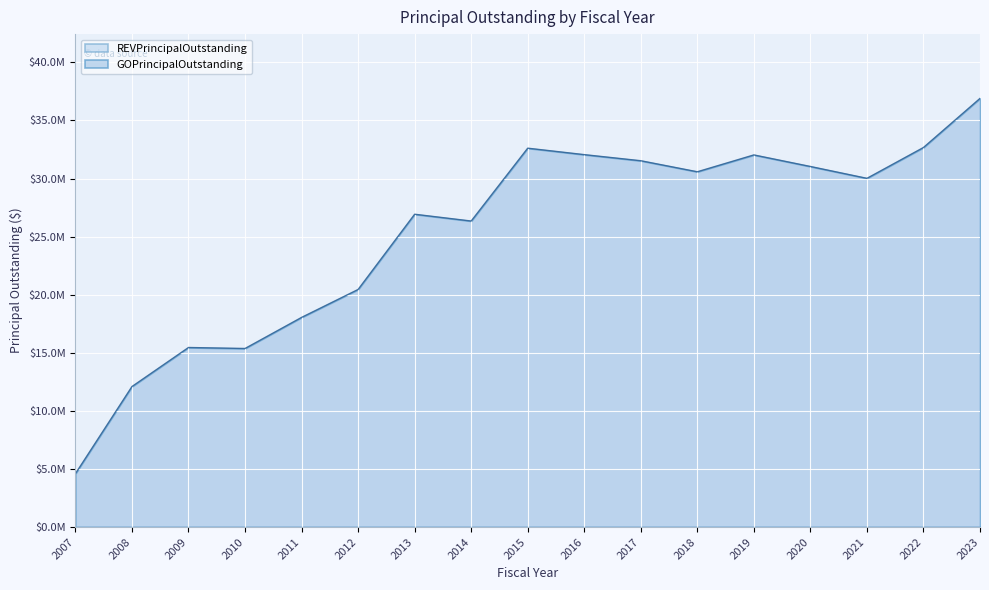

Which has a higher value, 2023 or 2011?

2023